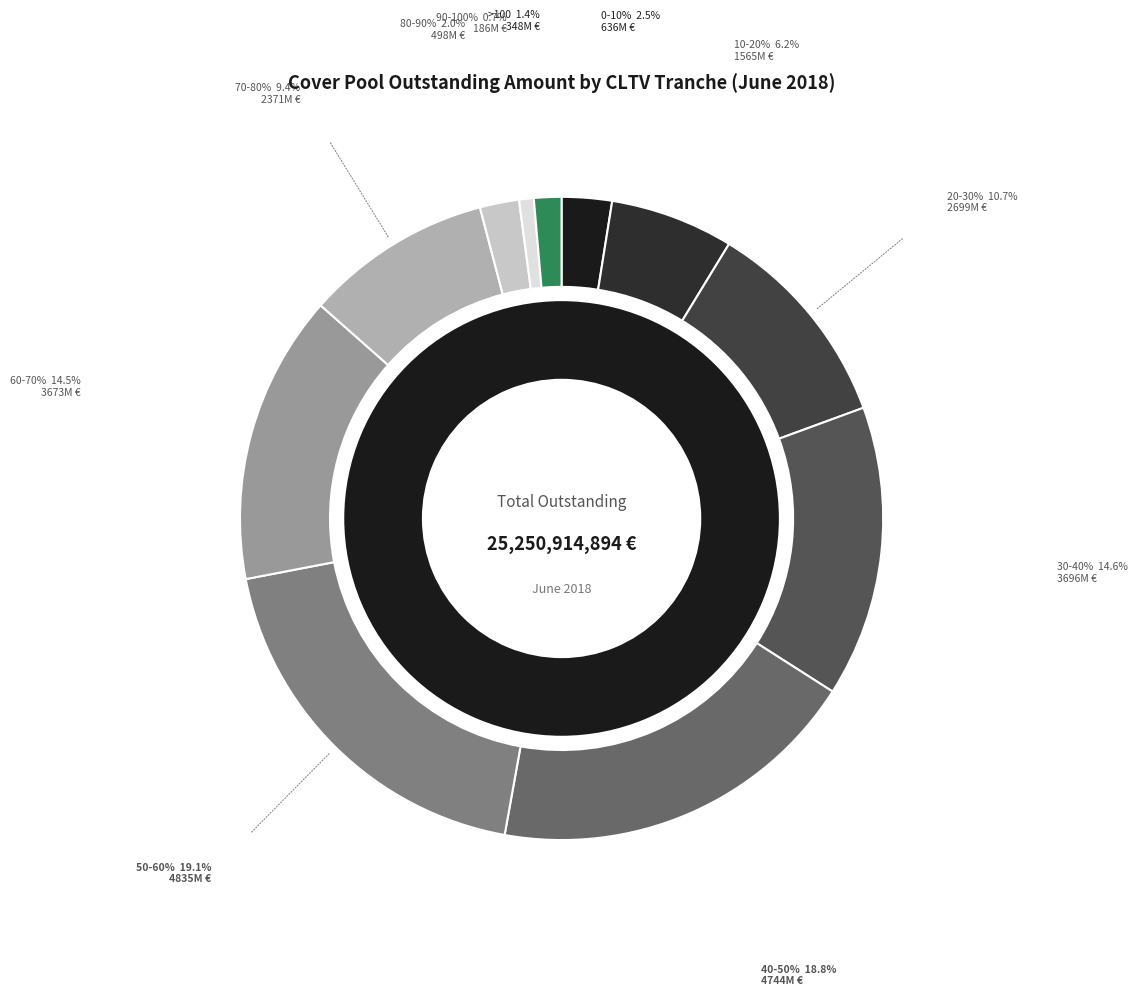

Rank the categories by value from highest to lowest.

50-60%, 40-50%, 30-40%, 60-70%, 20-30%, 70-80%, 10-20%, 0-10%, 80-90%, >100, 90-100%